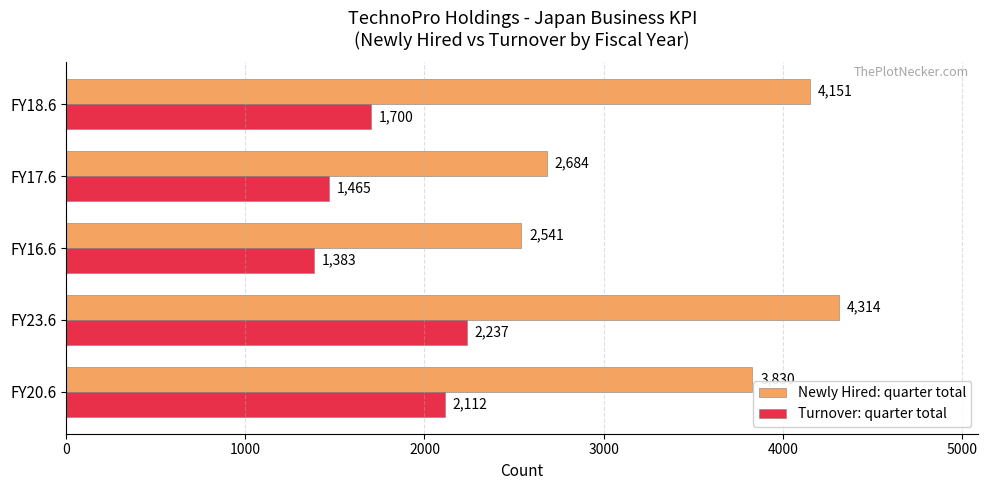

List the labels in order of Newly Hired: quarter total value, smallest first.

FY16.6, FY17.6, FY20.6, FY18.6, FY23.6